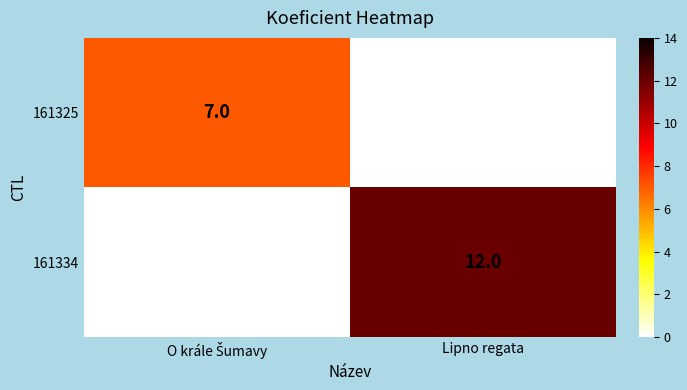

What is the difference between the highest and lowest values at Lipno regata?

12